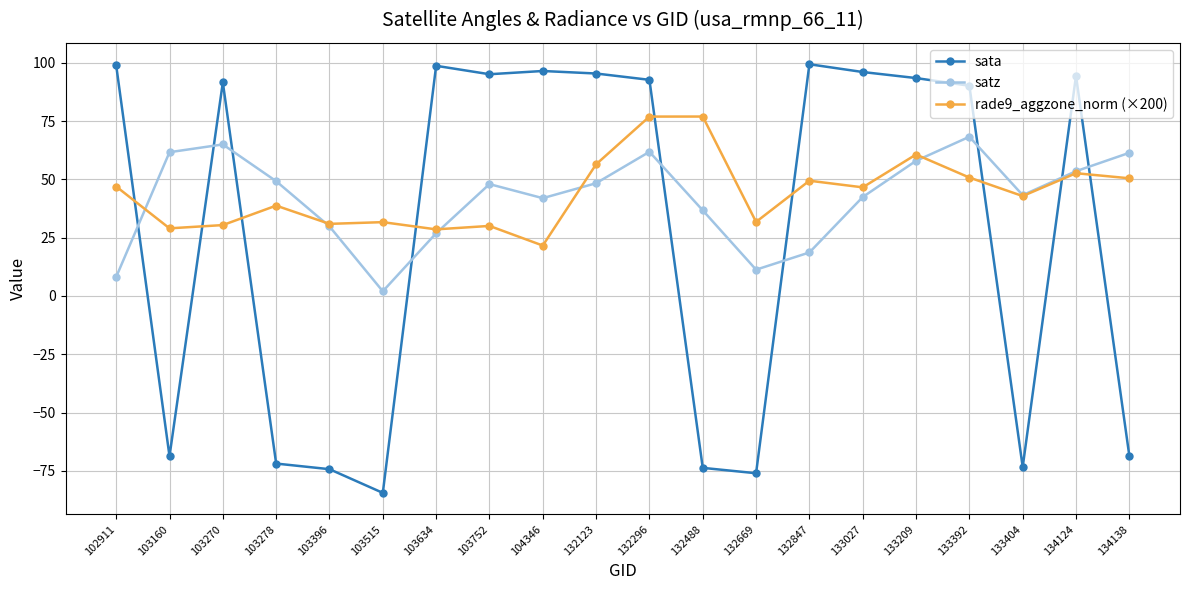

How many lines are shown in the chart?

3